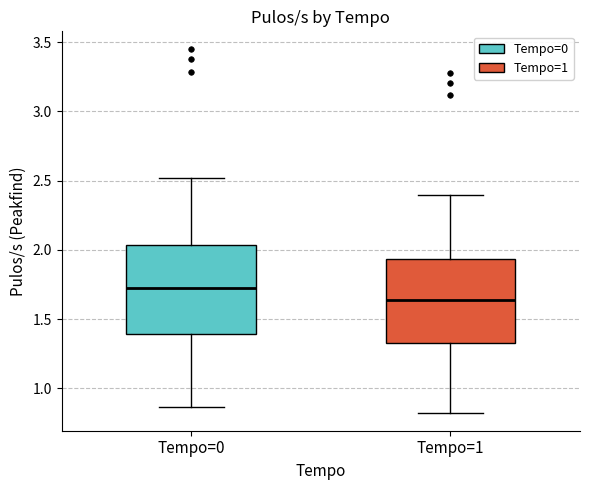

Reading left to right, transcribe this box plot: for each box, give where its median line is, the range the box spans, and where its two whiskers end, as read against the y-axis. The values are not printed on the chart, so give them approximately, as read against the axis.

Tempo=0: median 1.70, box 1.40 to 2.05, whiskers 0.85 to 2.50
Tempo=1: median 1.65, box 1.30 to 1.95, whiskers 0.85 to 2.40